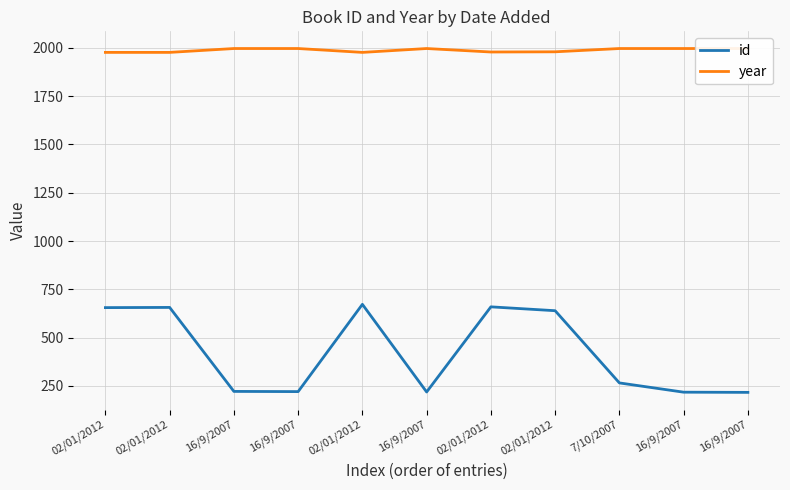

How many series are shown in this chart?

2